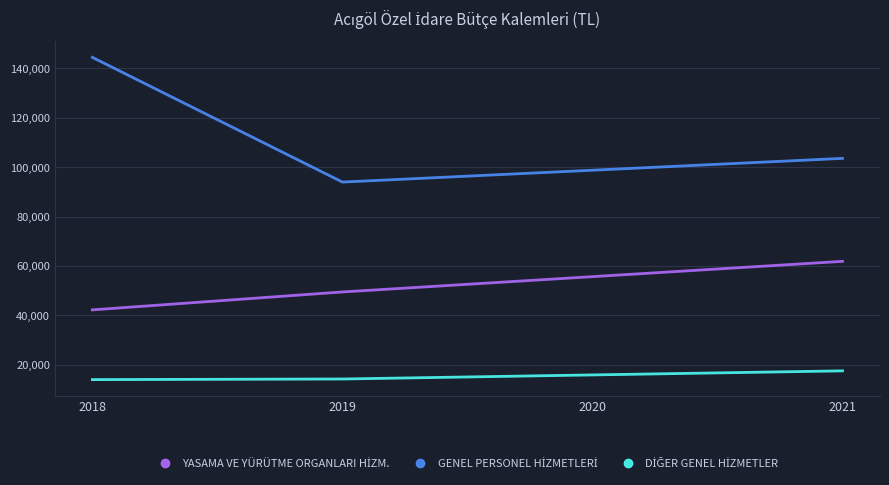

What is the total value across all series at 2021?

183050